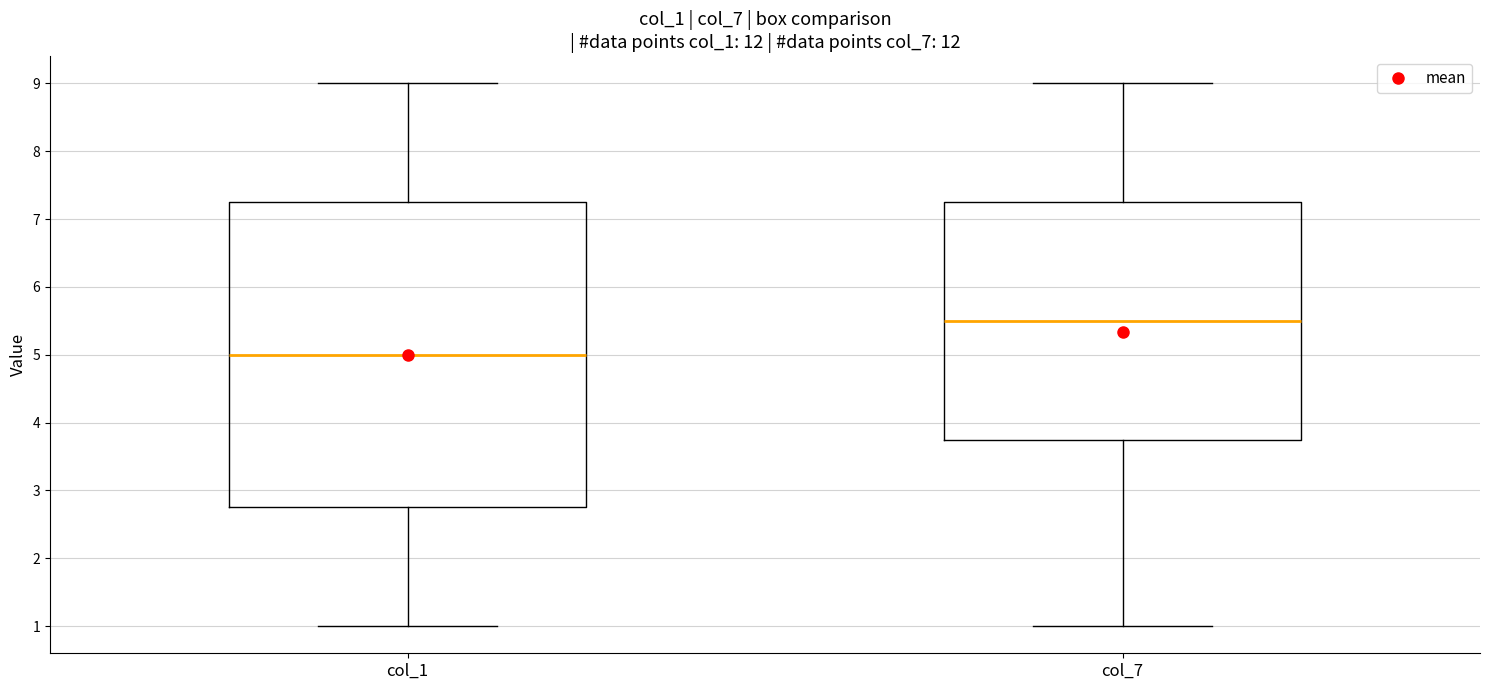

Which box is the tallest, from its lower edge to its upper edge?

col_1